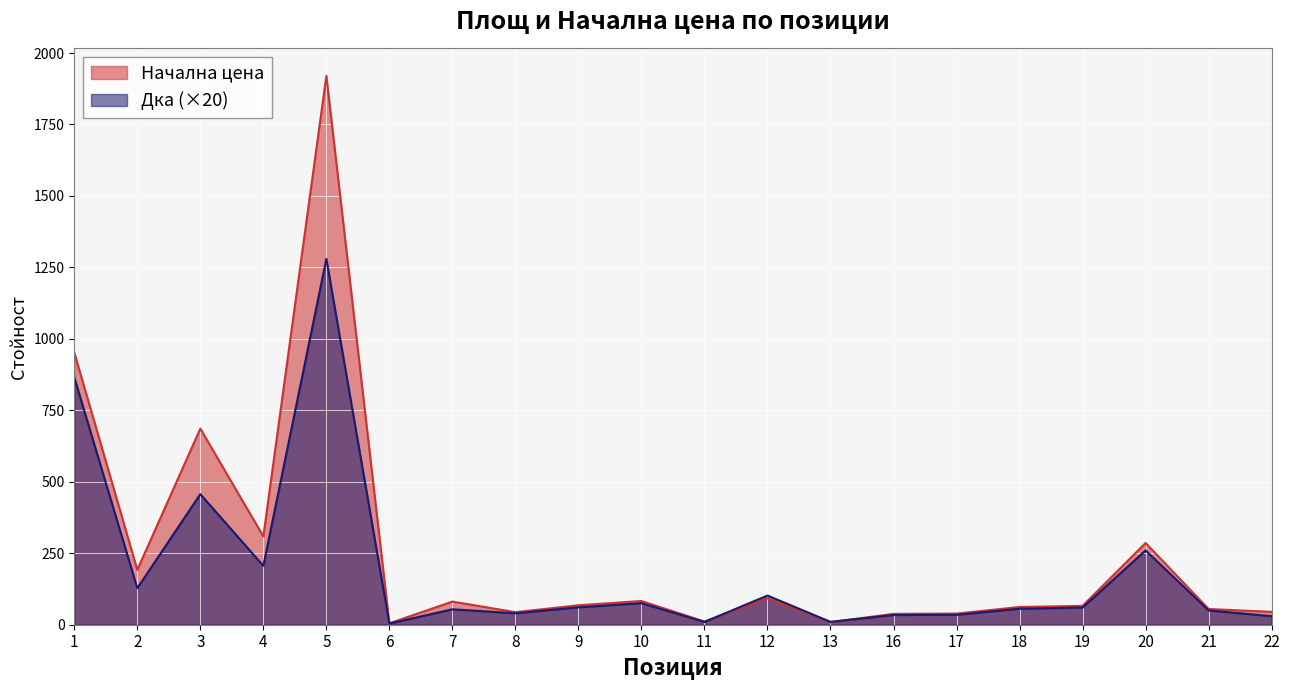

At 3, list the series in order from smallest to largest.

Дка (×20), Начална цена